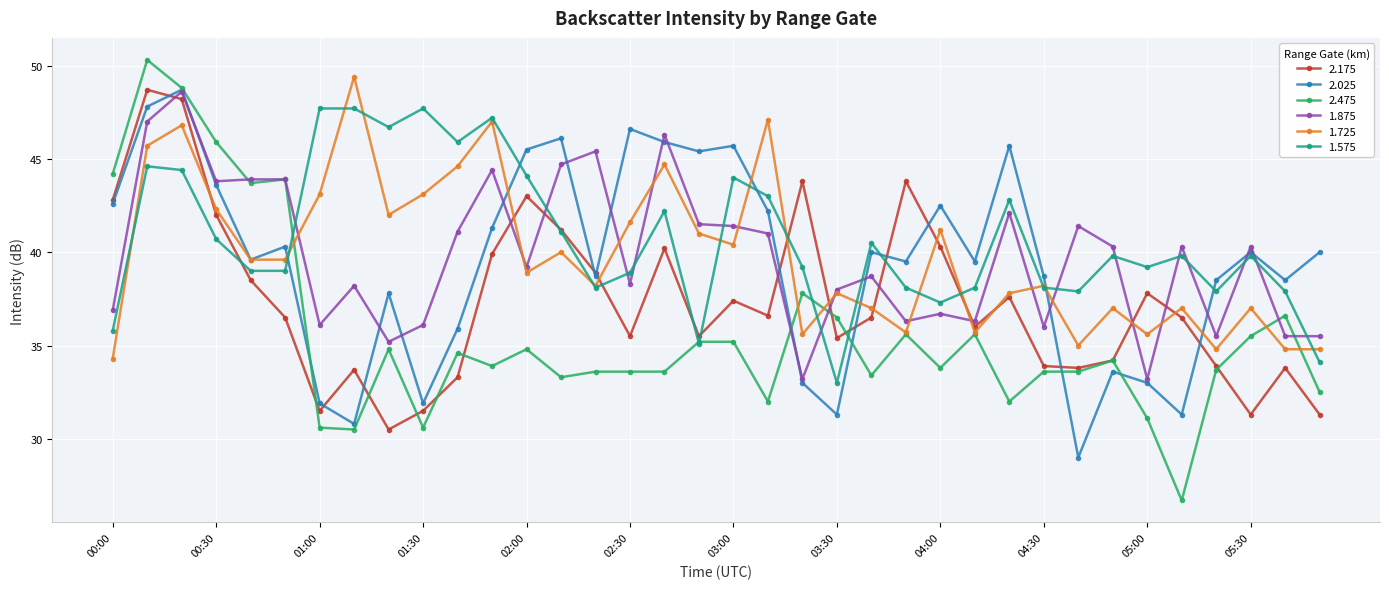

What is the value of the 1.575 point at the 19th from the left?

44.0